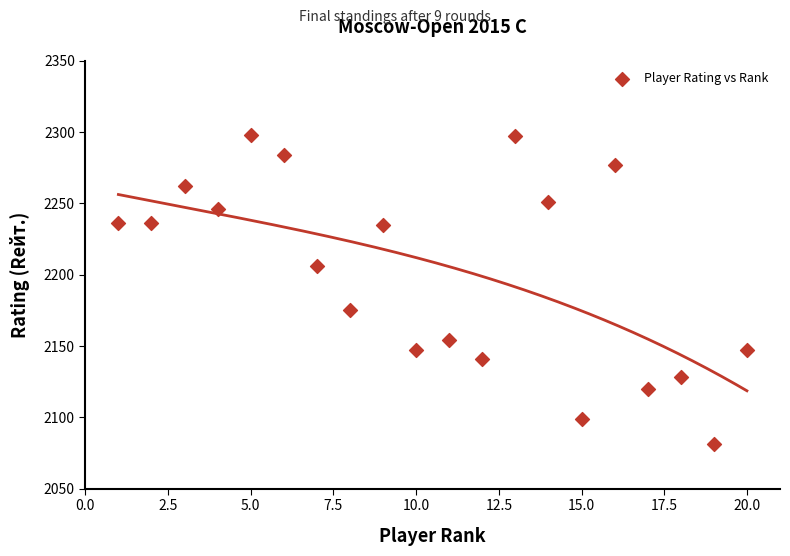

What Y value in the scatter plot is closest to 2189?

2175